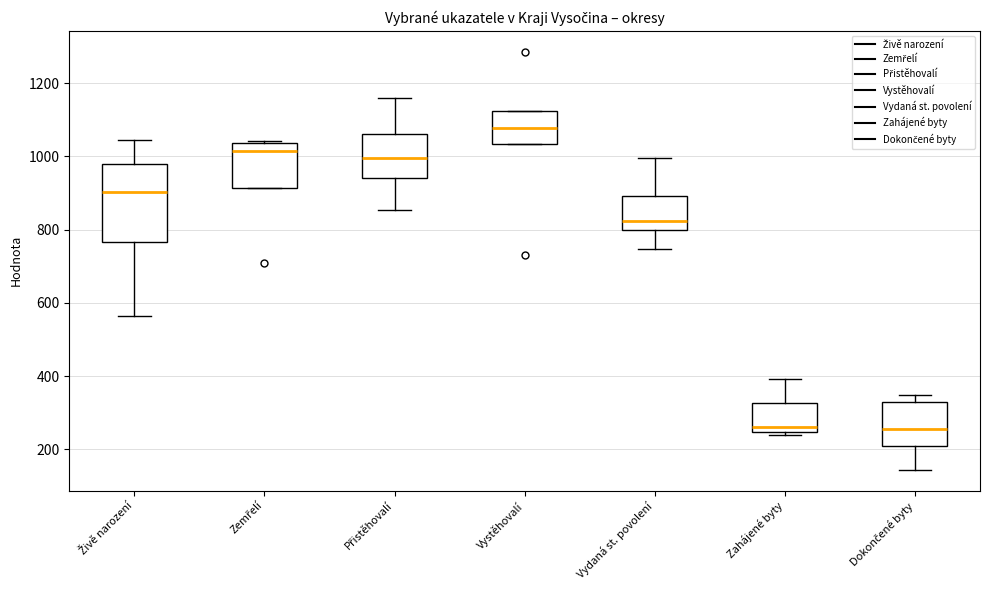

Reading left to right, read every box against the y-axis: the position of its median line, the range the box covers, and the ends of its whiskers. The values are not printed on the chart, so give them approximately, as read against the axis.

Živě narození: median 900, box 760 to 980, whiskers 560 to 1040
Zemřelí: median 1020, box 920 to 1040, whiskers 920 to 1040
Přistěhovalí: median 1000, box 940 to 1060, whiskers 860 to 1160
Vystěhovalí: median 1080, box 1040 to 1120, whiskers 1040 to 1120
Vydaná st. povolení: median 820, box 800 to 900, whiskers 740 to 1000
Zahájené byty: median 260, box 240 to 320, whiskers 240 to 400
Dokončené byty: median 260, box 200 to 320, whiskers 140 to 340